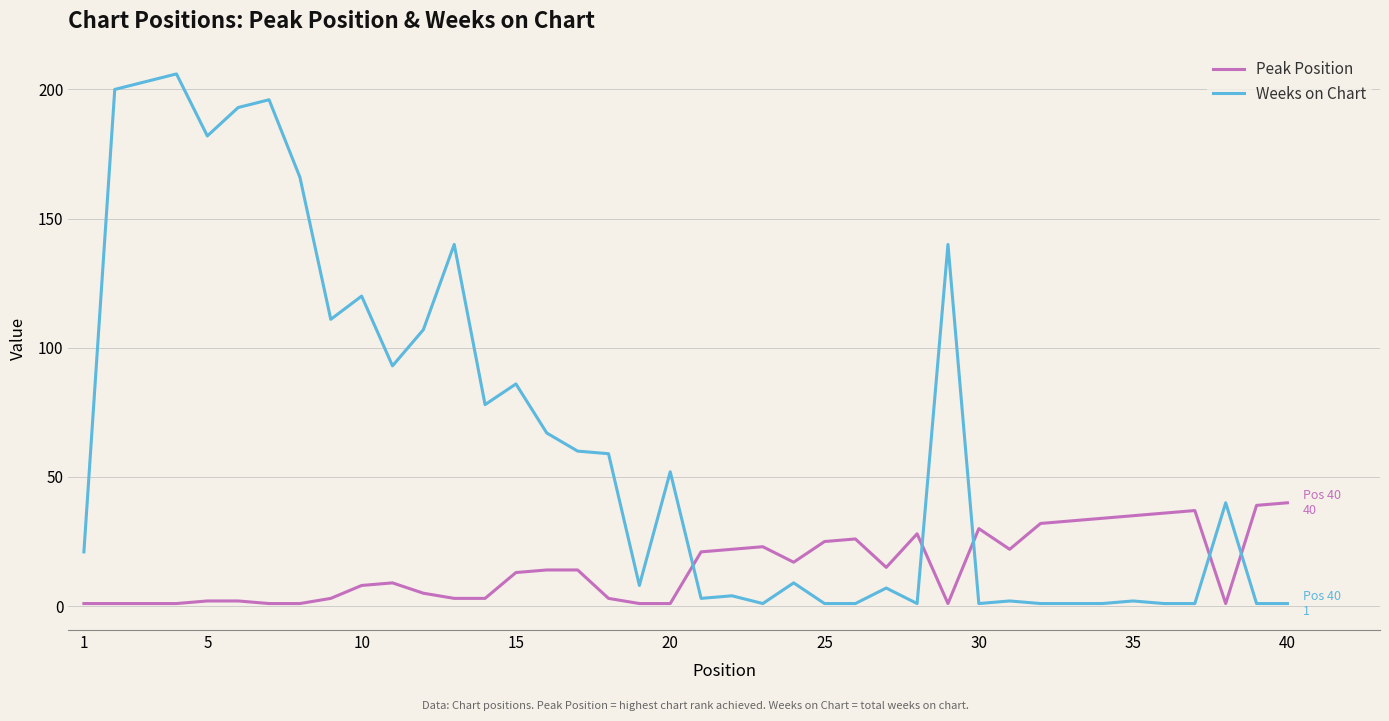

How many times do Peak Position and Weeks on Chart cross each other?

5